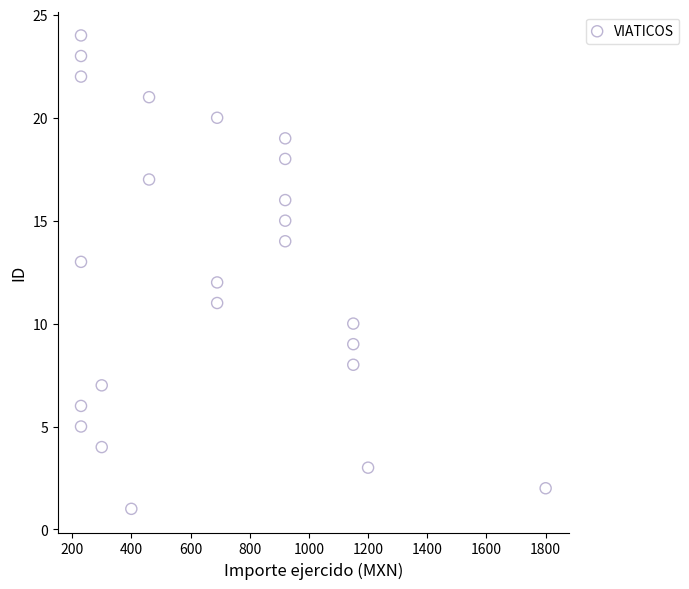

What is the range of X values (max minus min)?

1570